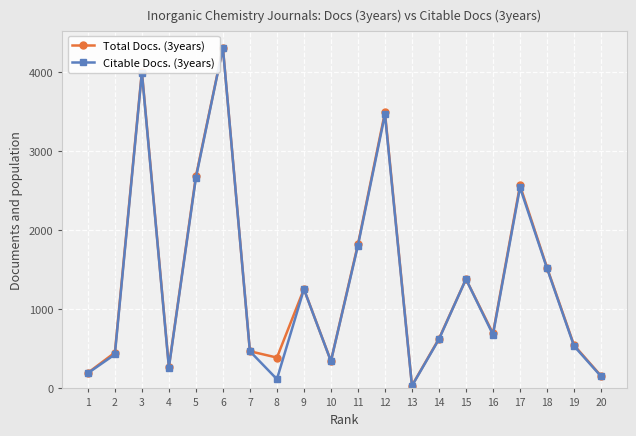

Where does the Total Docs. (3years) series first go above 695?

3